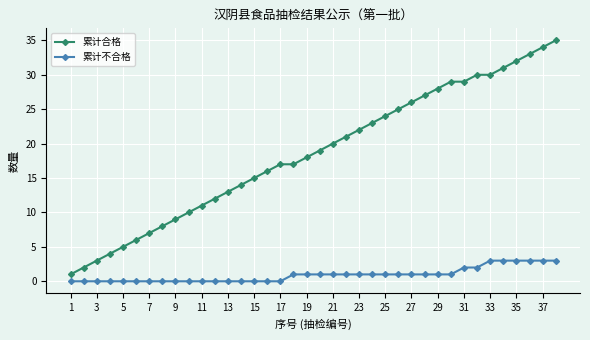

Which series has the widest spread of values?

累计合格